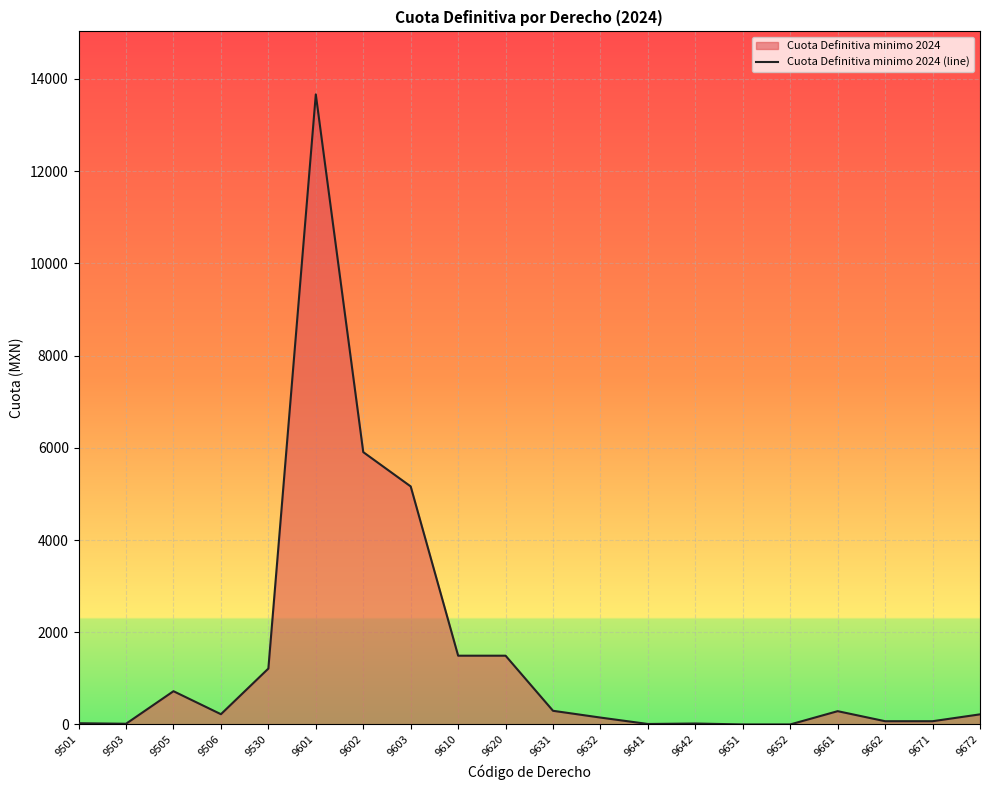

Where is the first local minimum?

9503